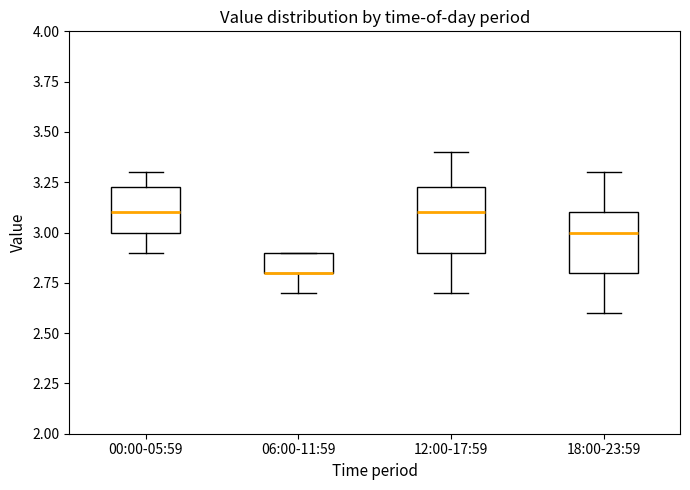

Reading left to right, read every box against the y-axis: the position of its median line, the range the box covers, and the ends of its whiskers. The values are not printed on the chart, so give them approximately, as read against the axis.

00:00-05:59: median 3.10, box 3.00 to 3.25, whiskers 2.90 to 3.30
06:00-11:59: median 2.80 (drawn on the box's lower edge), box 2.80 to 2.90, whiskers 2.70 to 2.90
12:00-17:59: median 3.10, box 2.90 to 3.25, whiskers 2.70 to 3.40
18:00-23:59: median 3.00, box 2.80 to 3.10, whiskers 2.60 to 3.30